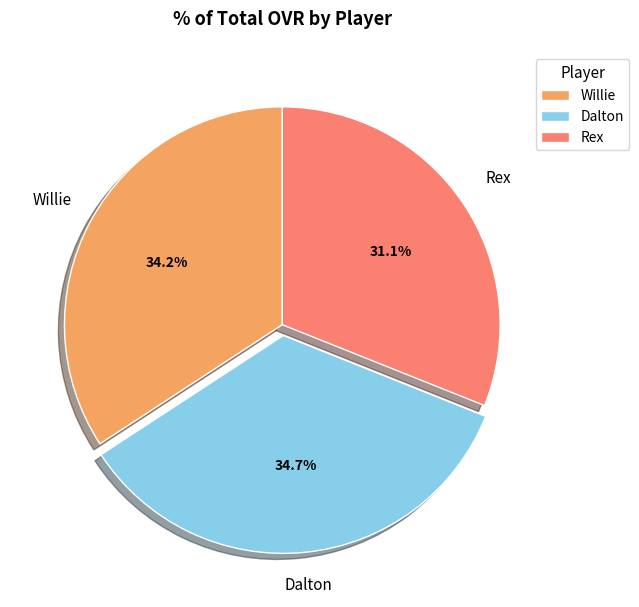

Rank the categories by value from highest to lowest.

Dalton, Willie, Rex